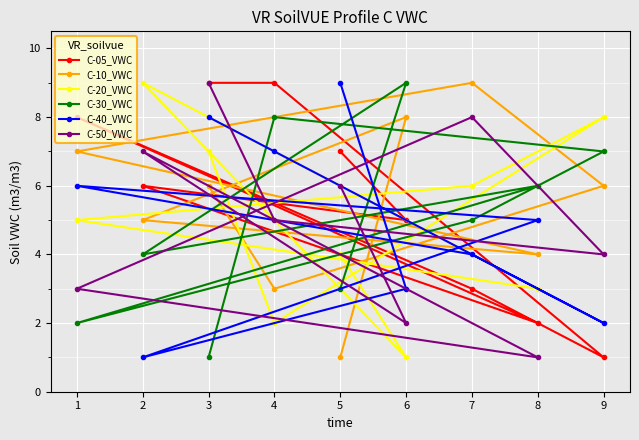

True or false: C-20_VWC has more than 1 interior local peaks.

True